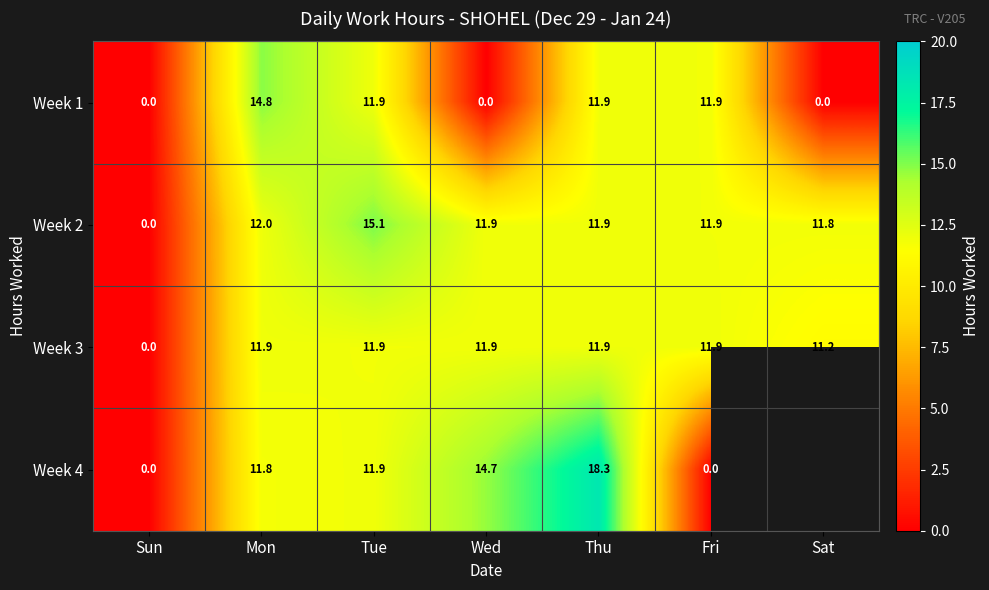

How many categories are shown in the chart?

7